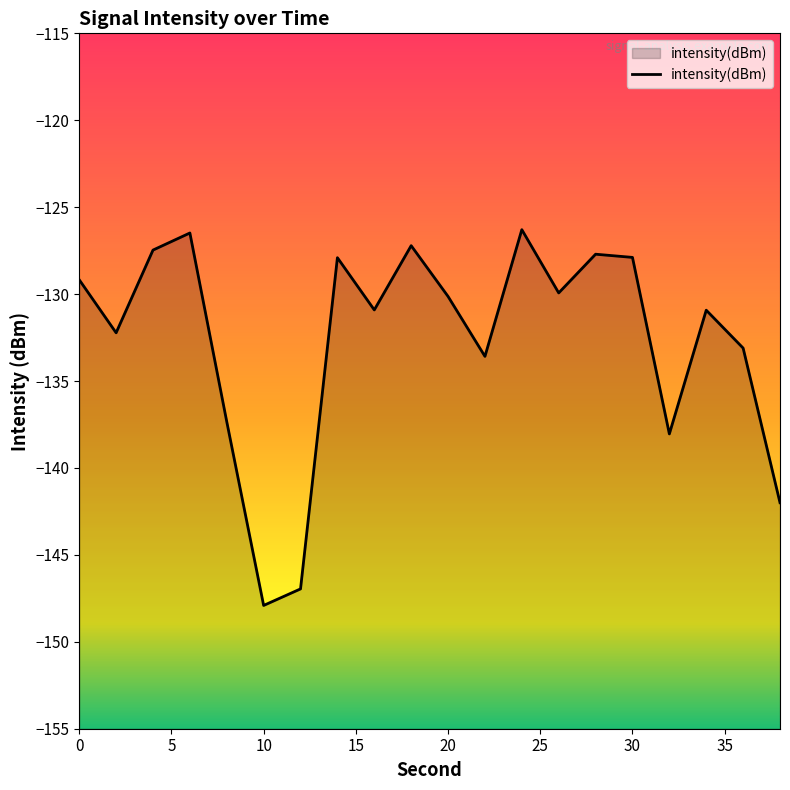

What is the maximum value shown in the chart?

-126.3